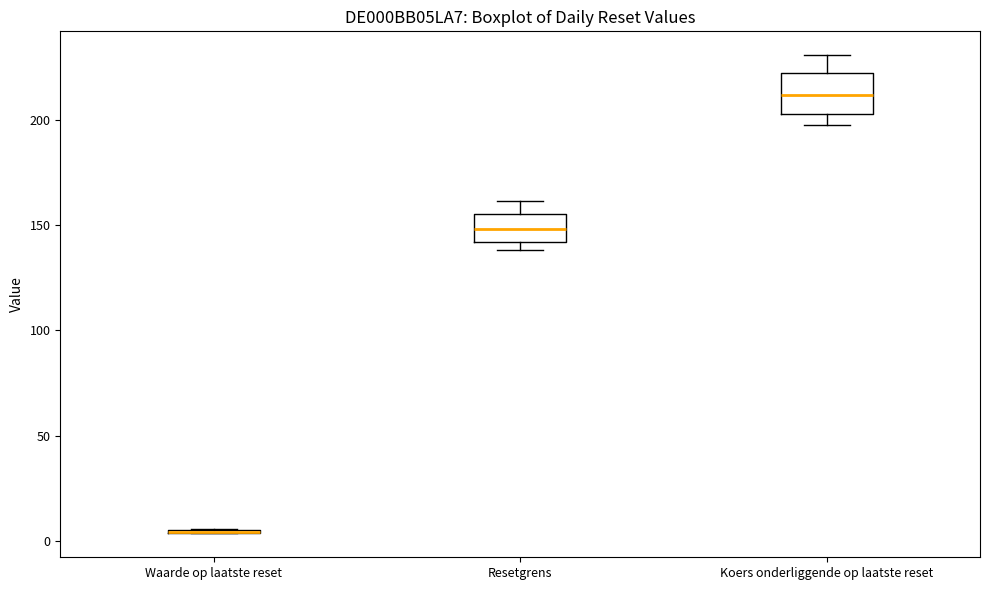

Reading left to right, transcribe this box plot: for each box, give where its median line is, the range the box spans, and where its two whiskers end, as read against the y-axis. The values are not printed on the chart, so give them approximately, as read against the axis.

Waarde op laatste reset: box collapsed to a line at 5, whiskers 5 to 5
Resetgrens: median 150, box 140 to 155, whiskers 140 (just below the box's lower edge) to 160
Koers onderliggende op laatste reset: median 210, box 205 to 220, whiskers 200 to 230